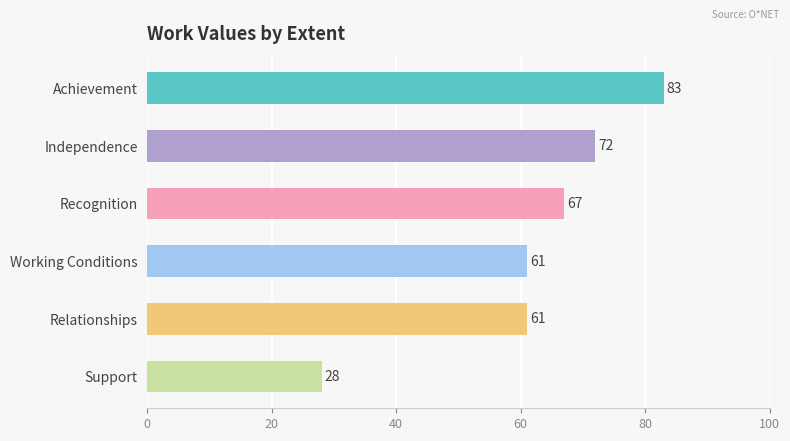

Are the bars horizontal?

Yes